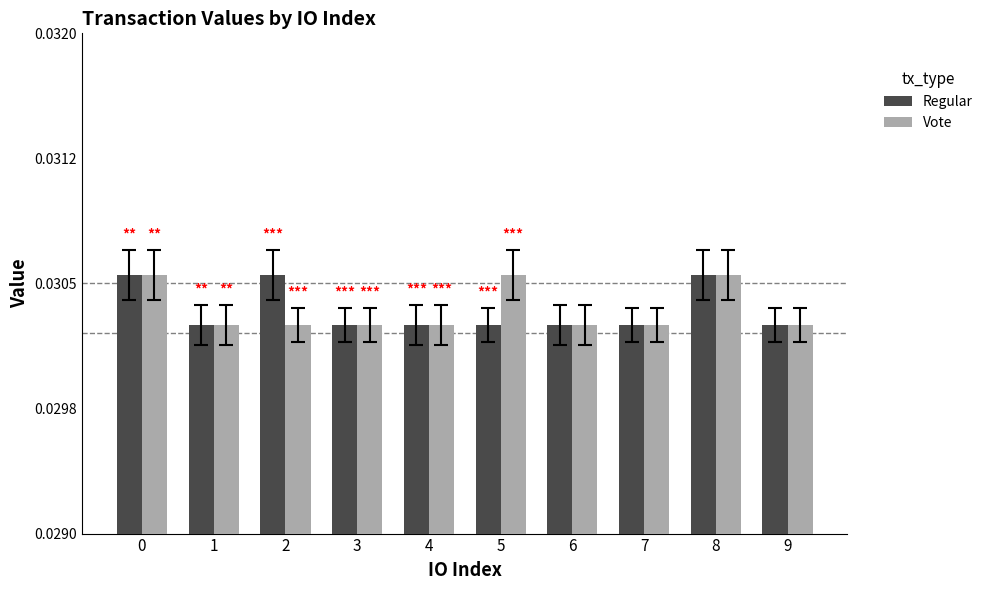

The Regular series shows 0.0 at 5. True or false?

False